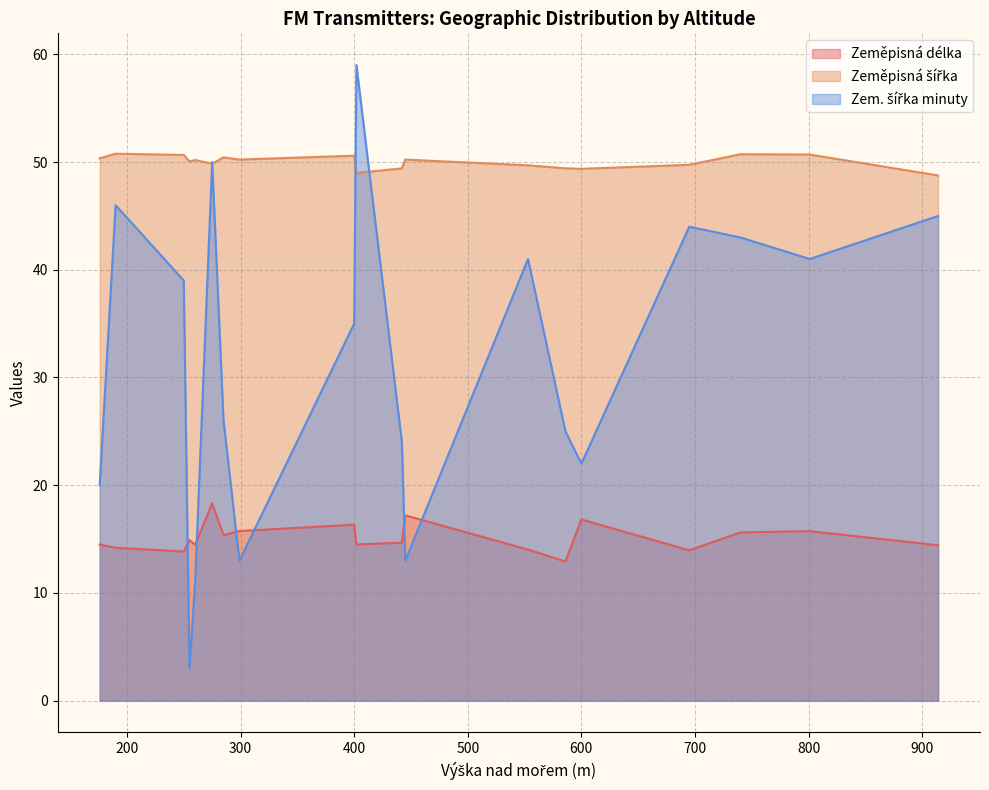

At how many categories does at least one series exceed 20?

20